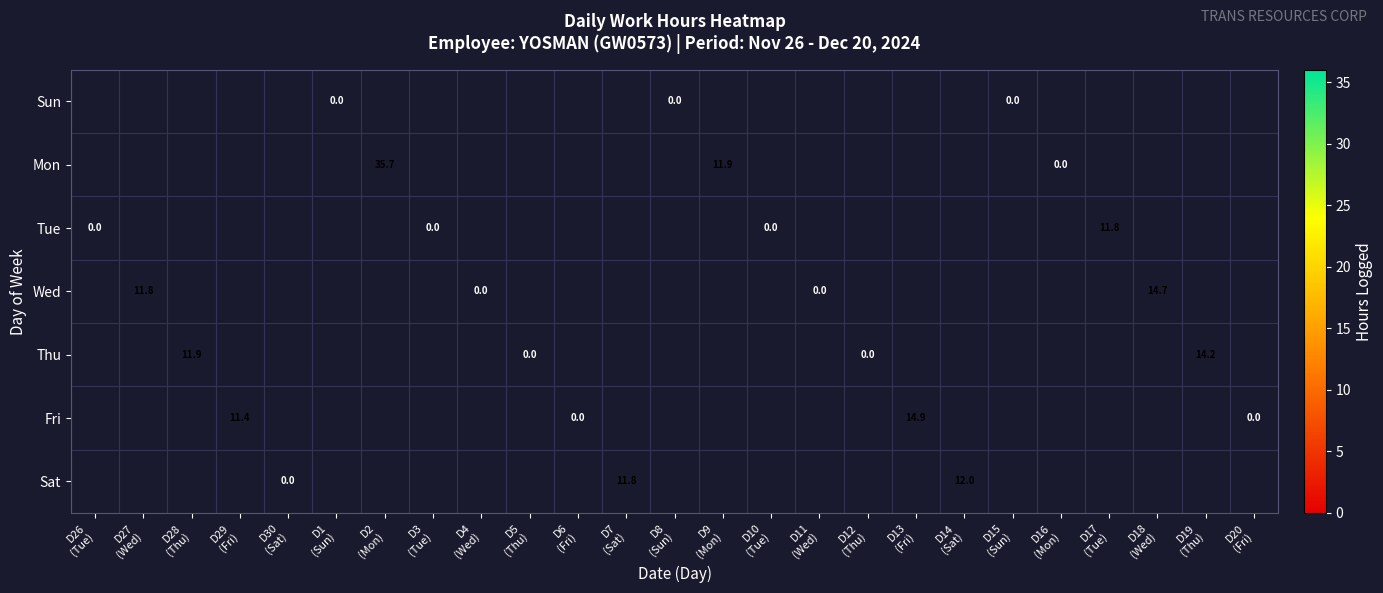

Is the value of Tue at D30 (Sat) greater than the value of Mon at D5 (Thu)?

No